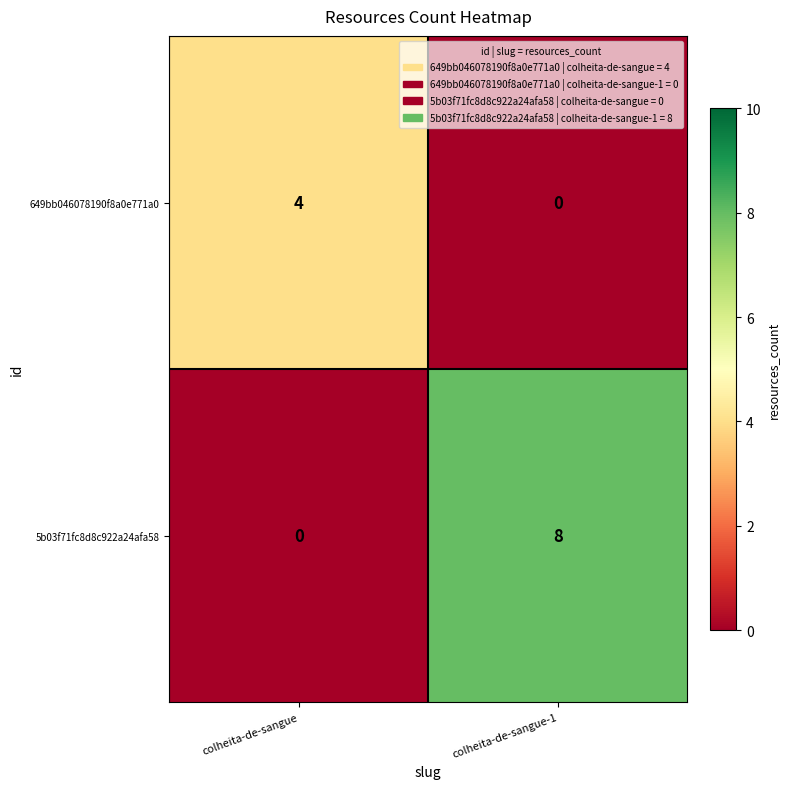

List the series in order of their overall mean, highest first.

5b03f71fc8d8c922a24afa58, 649bb046078190f8a0e771a0